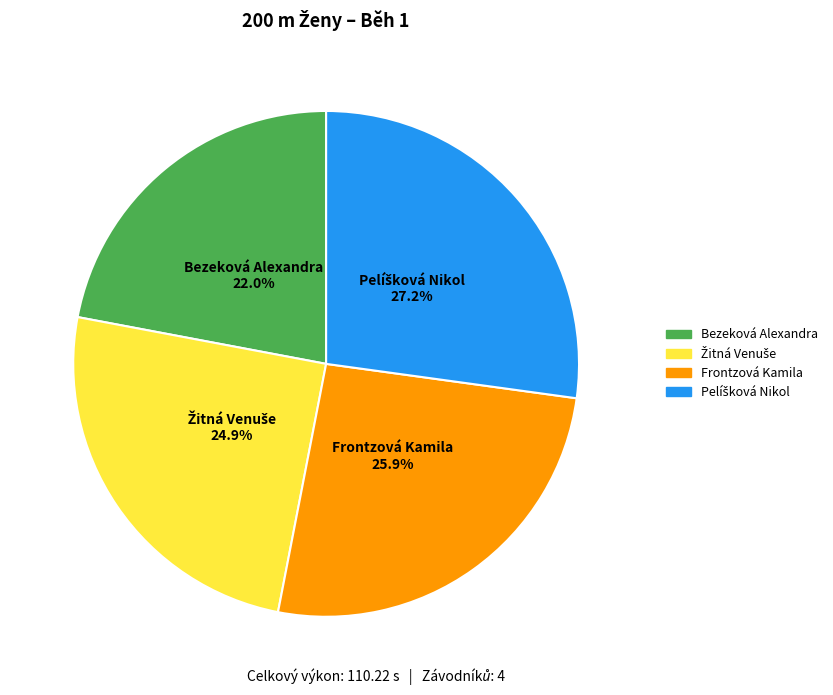

Which slice is the smallest?

Bezeková Alexandra